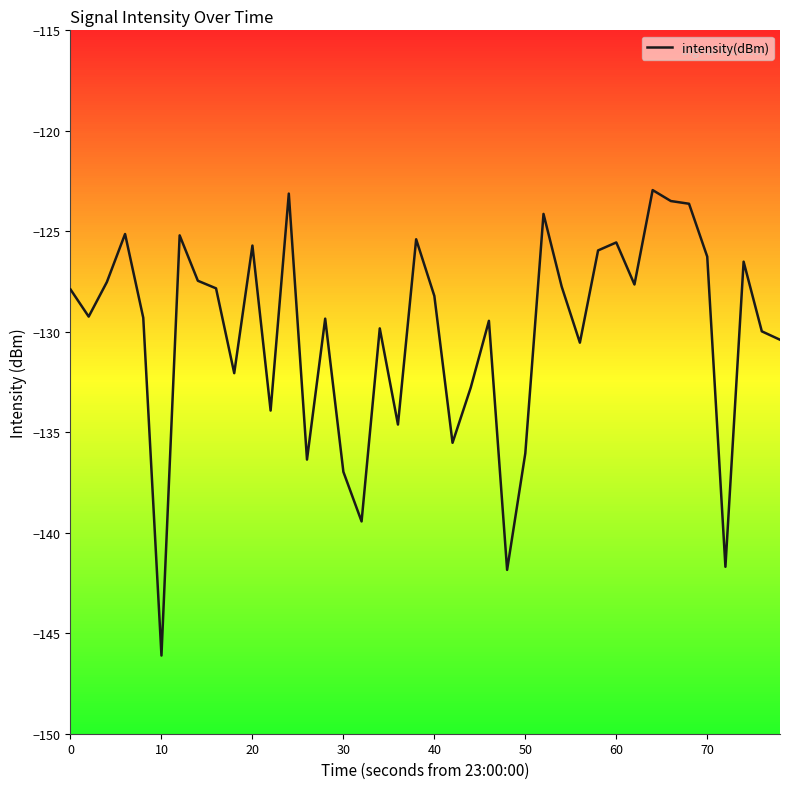

What is the greatest value displayed?

-122.9